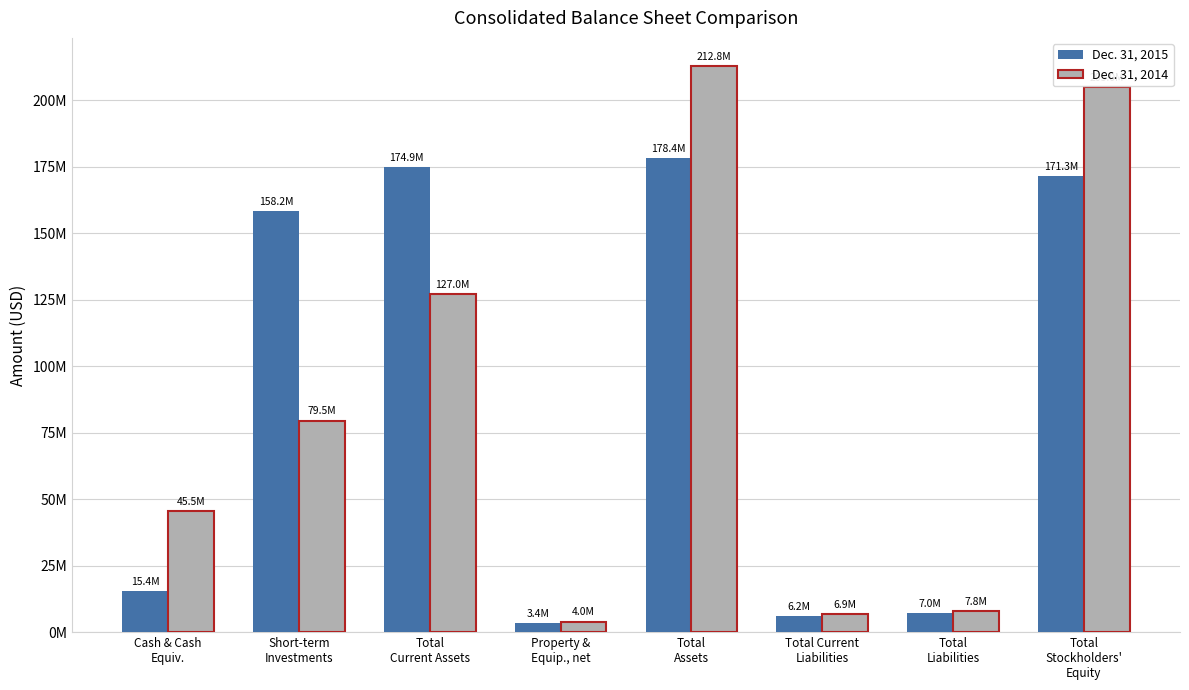

What is the sum of all Dec. 31, 2014 values?

688566401